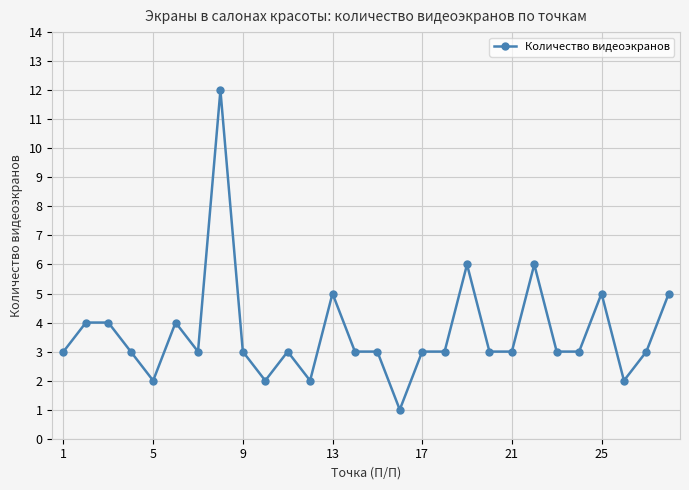

What is the value of the 22nd point from the left?

6